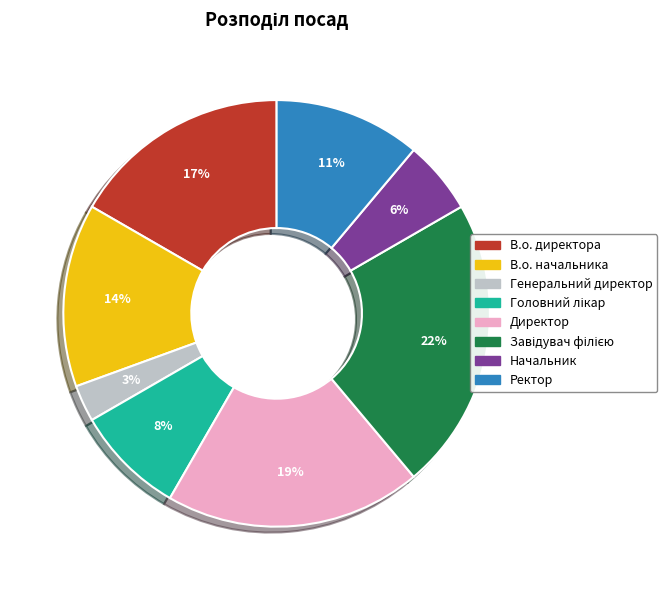

Which has a higher value, Ректор or Директор?

Директор